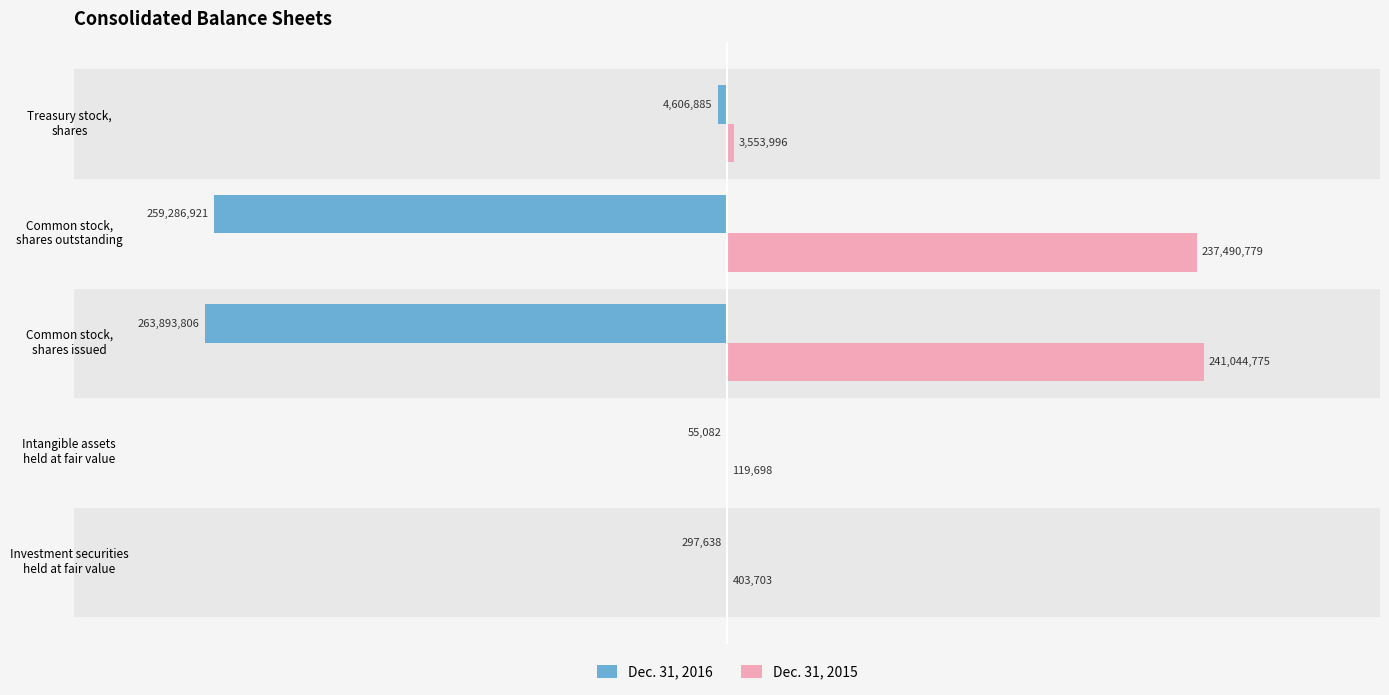

What are all the series names shown in the legend?

Dec. 31, 2016, Dec. 31, 2015